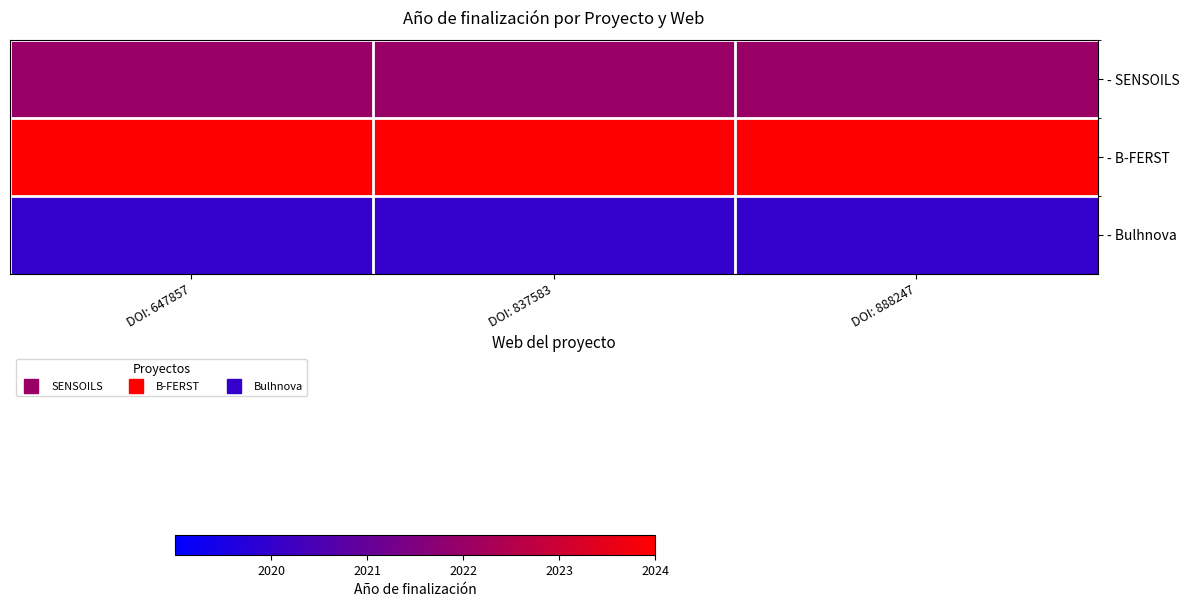

At how many categories does at least one series exceed 2020?

3